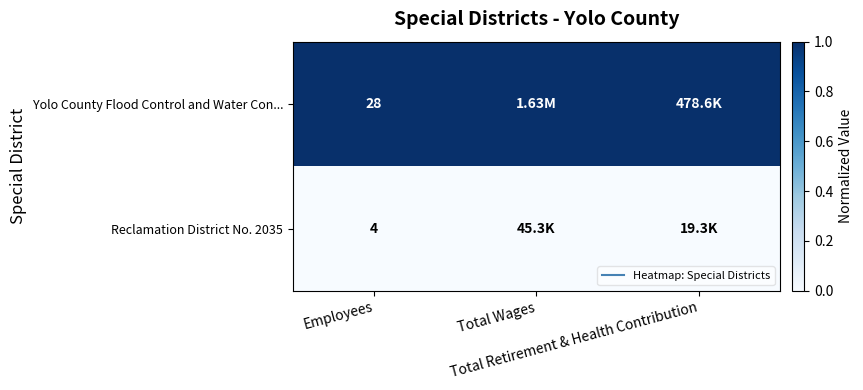

What is the maximum value for Yolo County Flood Control and Water Con...?

1